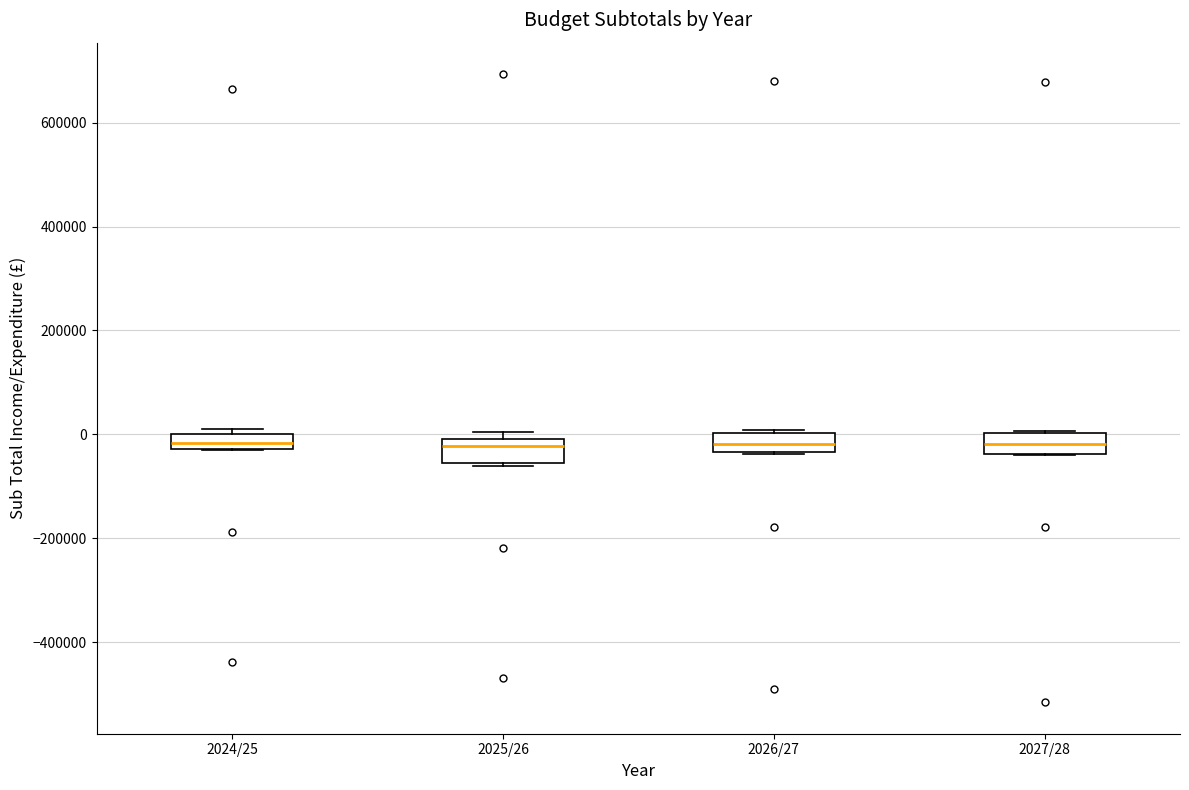

Where is the lower edge of the box for 2025/26 on the y-axis? The values are not printed on the chart, so give them approximately, as read against the axis.

-60000